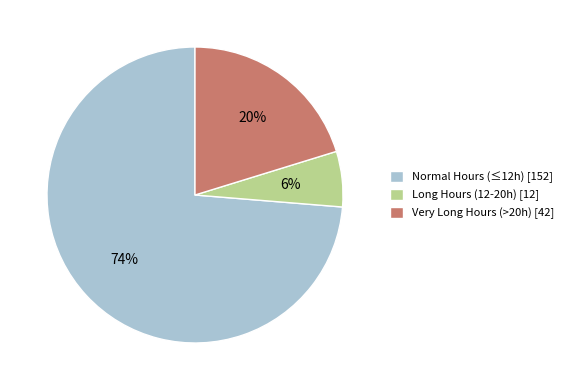

What percentage is the Normal Hours (≤12h) [152] slice, to the nearest percent?

74%